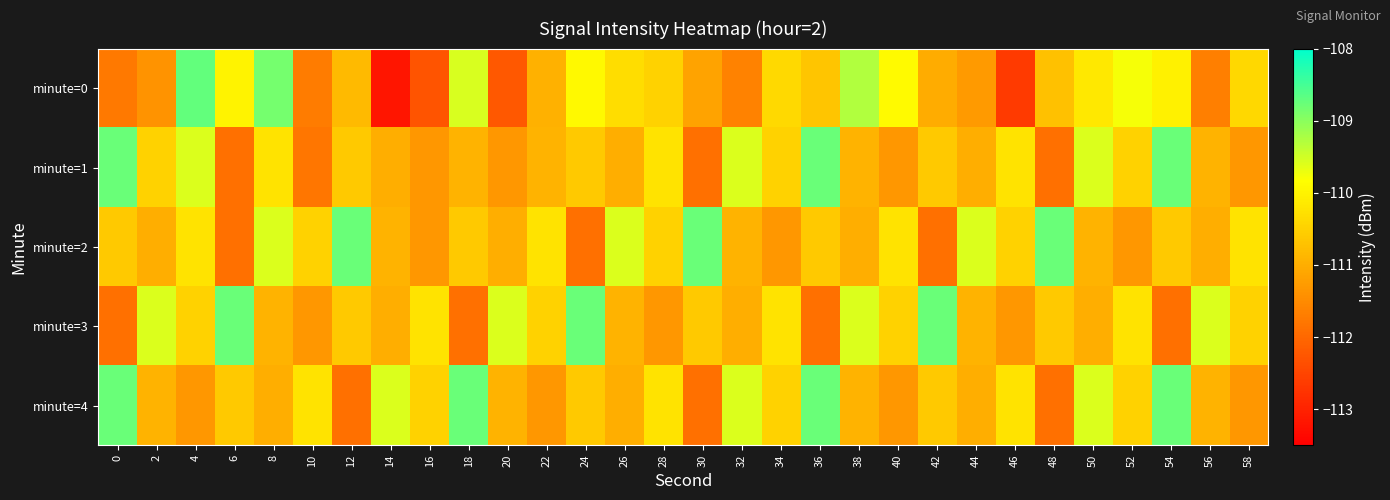

Reading left to right, transcribe all the data shown in this chart.

minute=0: 0=-111.8	2=-111.4	4=-108.7	6=-110.0	8=-108.9	10=-111.7	12=-110.8	14=-113.2	16=-112.3	18=-109.6	20=-112.2	22=-110.9	24=-109.9	26=-110.3	28=-110.5	30=-111.1	32=-111.6	34=-110.4	36=-110.7	38=-109.3	40=-109.9	42=-111.0	44=-111.3	46=-112.7	48=-110.7	50=-110.2	52=-109.8	54=-110.0	56=-111.7	58=-110.4
minute=1: 0=-108.8	2=-110.5	4=-109.6	6=-111.9	8=-110.2	10=-111.8	12=-110.6	14=-111.0	16=-111.3	18=-110.9	20=-111.3	22=-110.9	24=-110.6	26=-111.0	28=-110.2	30=-111.9	32=-109.6	34=-110.5	36=-108.8	38=-110.9	40=-111.3	42=-110.6	44=-111.0	46=-110.2	48=-111.9	50=-109.6	52=-110.5	54=-108.8	56=-110.9	58=-111.3
minute=2: 0=-110.6	2=-111.0	4=-110.2	6=-111.9	8=-109.6	10=-110.5	12=-108.8	14=-110.9	16=-111.3	18=-110.6	20=-111.0	22=-110.2	24=-111.9	26=-109.6	28=-110.5	30=-108.8	32=-110.9	34=-111.3	36=-110.6	38=-111.0	40=-110.2	42=-111.9	44=-109.6	46=-110.5	48=-108.8	50=-110.9	52=-111.3	54=-110.6	56=-111.0	58=-110.2
minute=3: 0=-111.9	2=-109.6	4=-110.5	6=-108.8	8=-110.9	10=-111.3	12=-110.6	14=-111.0	16=-110.2	18=-111.9	20=-109.6	22=-110.5	24=-108.8	26=-110.9	28=-111.3	30=-110.6	32=-111.0	34=-110.2	36=-111.9	38=-109.6	40=-110.5	42=-108.8	44=-110.9	46=-111.3	48=-110.6	50=-111.0	52=-110.2	54=-111.9	56=-109.6	58=-110.5
minute=4: 0=-108.8	2=-110.9	4=-111.3	6=-110.6	8=-111.0	10=-110.2	12=-111.9	14=-109.6	16=-110.5	18=-108.8	20=-110.9	22=-111.3	24=-110.6	26=-111.0	28=-110.2	30=-111.9	32=-109.6	34=-110.5	36=-108.8	38=-110.9	40=-111.3	42=-110.6	44=-111.0	46=-110.2	48=-111.9	50=-109.6	52=-110.5	54=-108.8	56=-110.9	58=-111.3